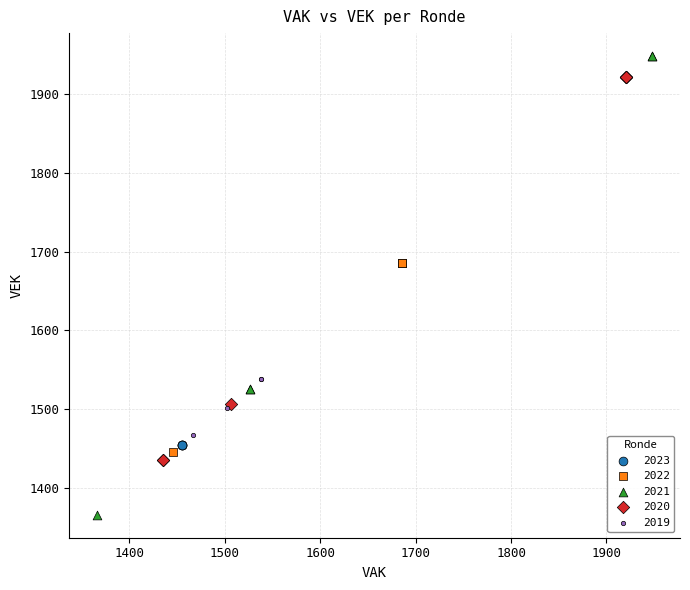

Which series reaches the minimum Y coordinate?

2021